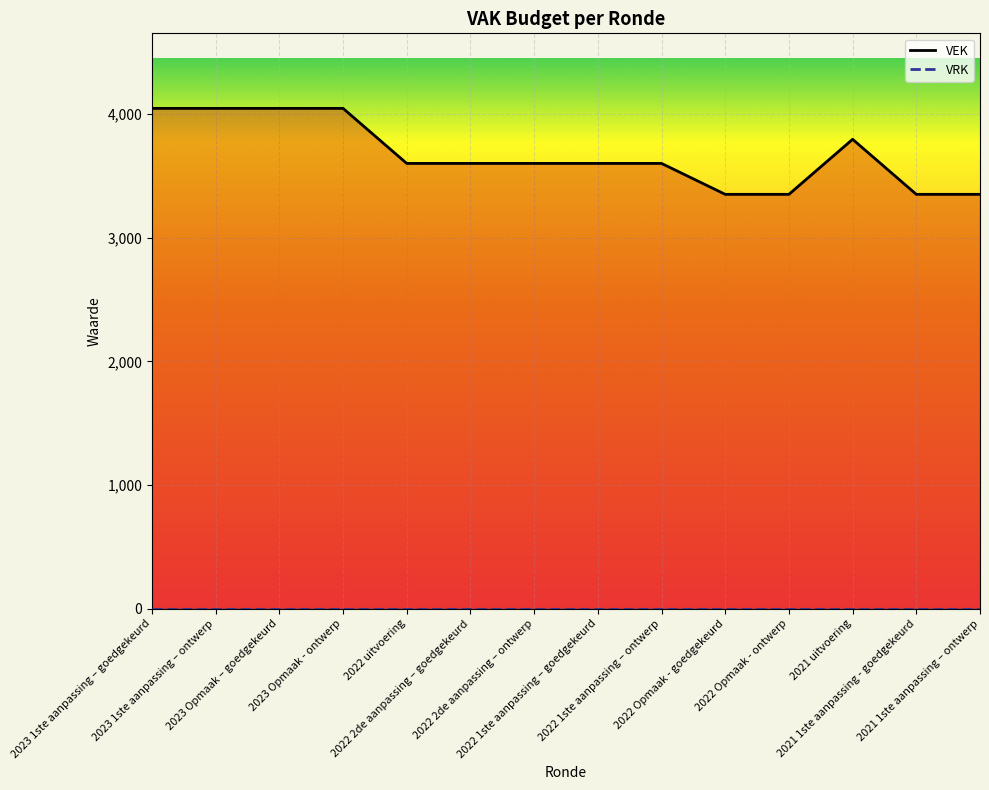

True or false: VRK has more than 1 points higher than both neighbors.

False